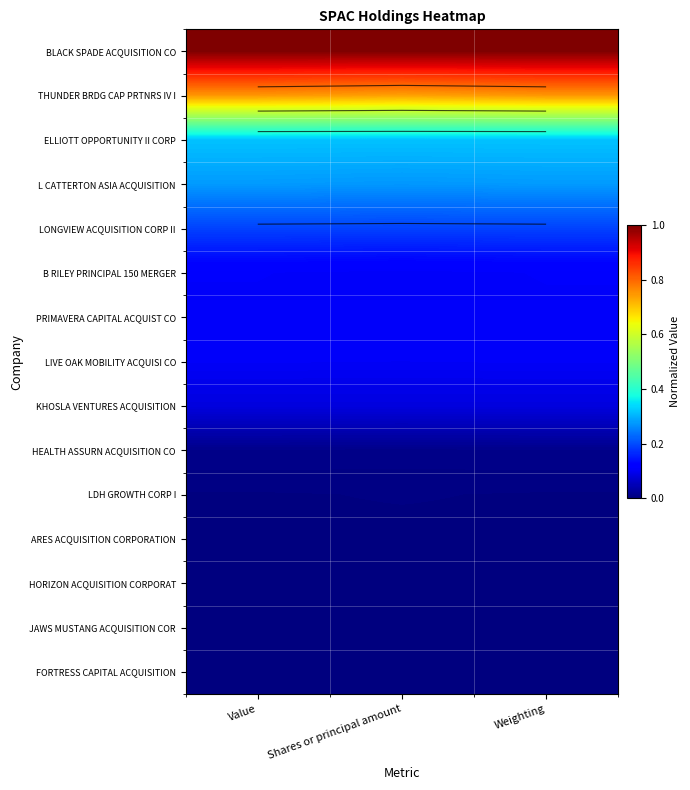

The value of JAWS MUSTANG ACQUISITION COR at Weighting is 0.0. True or false?

True